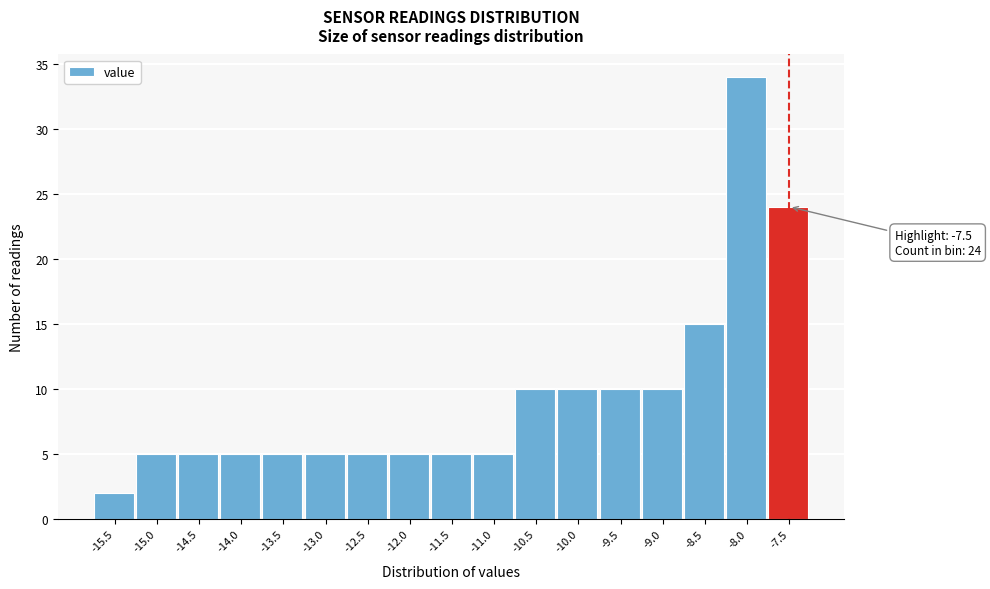

Reading left to right, what are all the values shown in this chart?

2	5	5	5	5	5	5	5	5	5	10	10	10	10	15	34	24